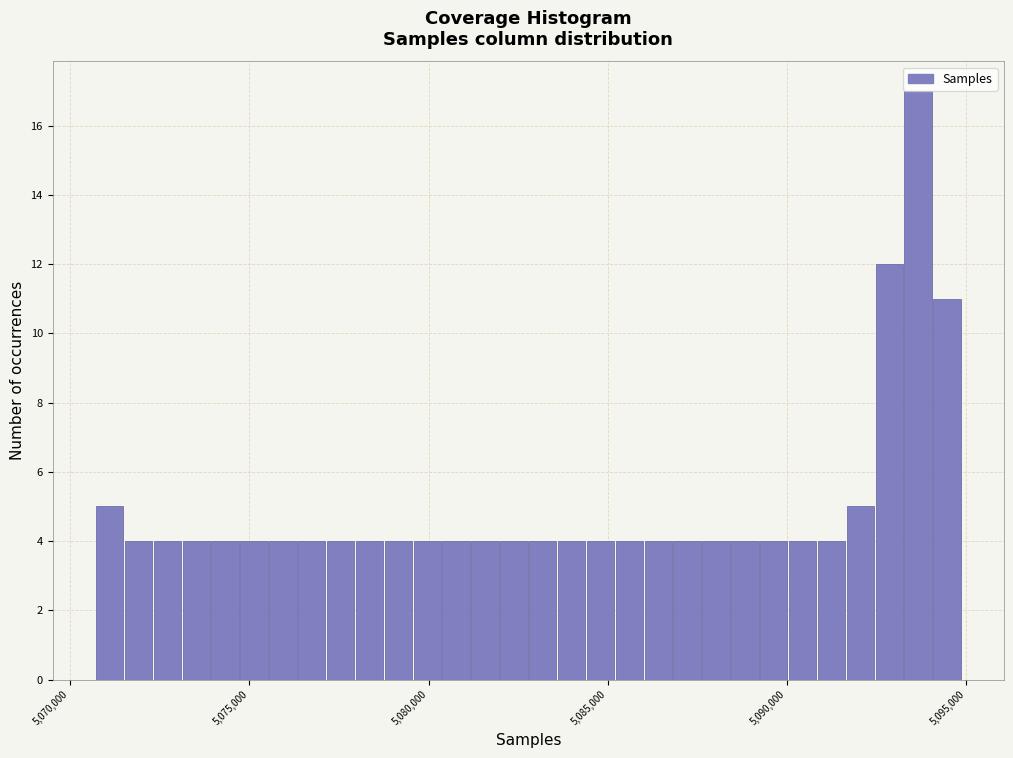

Around what value on the x-axis is the tallest bar? Give the approximate position of its centre, as read against the axis.

5093500